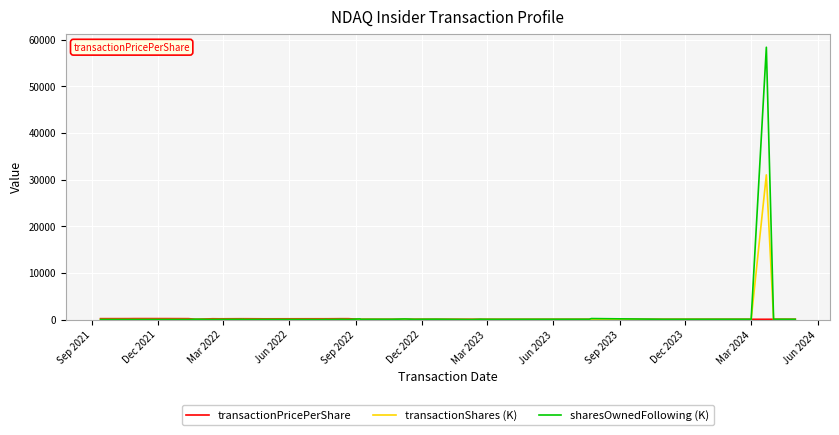

What is the difference between the maximum and minimum values in the transactionPricePerShare series?

159.9